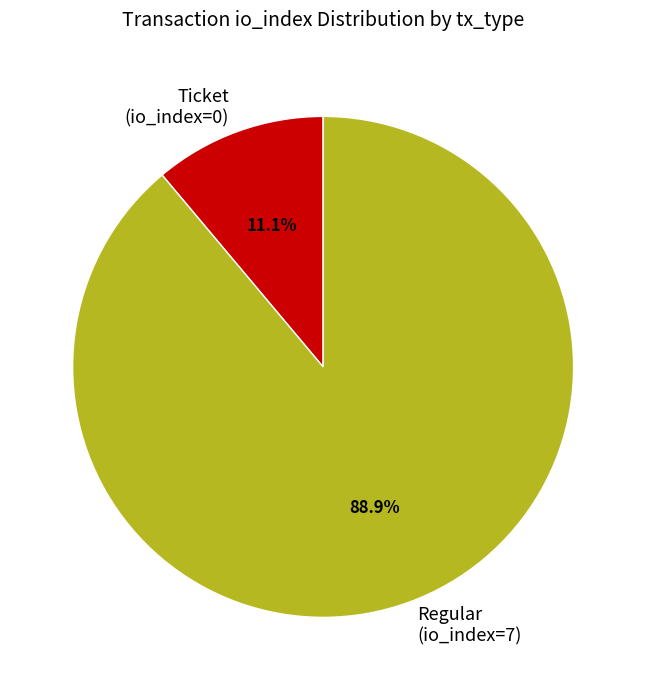

What percentage do Ticket (io_index=0) and Regular (io_index=7) together represent?

100.0%